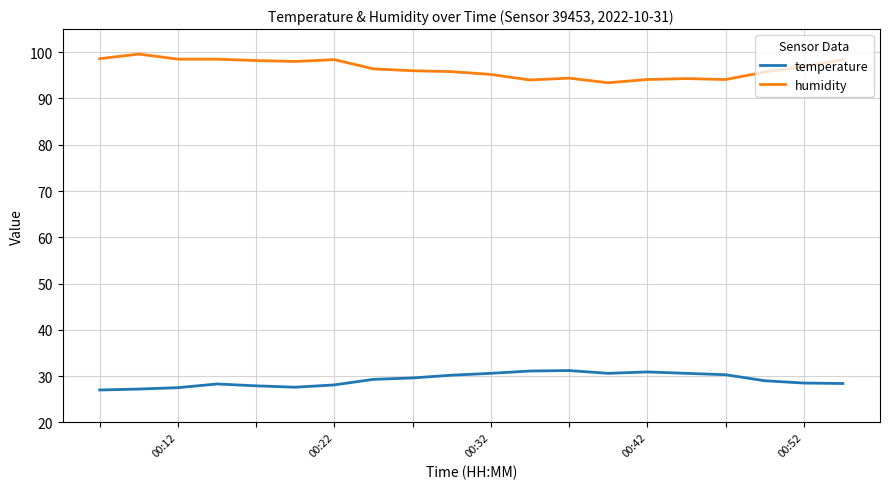

True or false: temperature and humidity cross at least once.

False